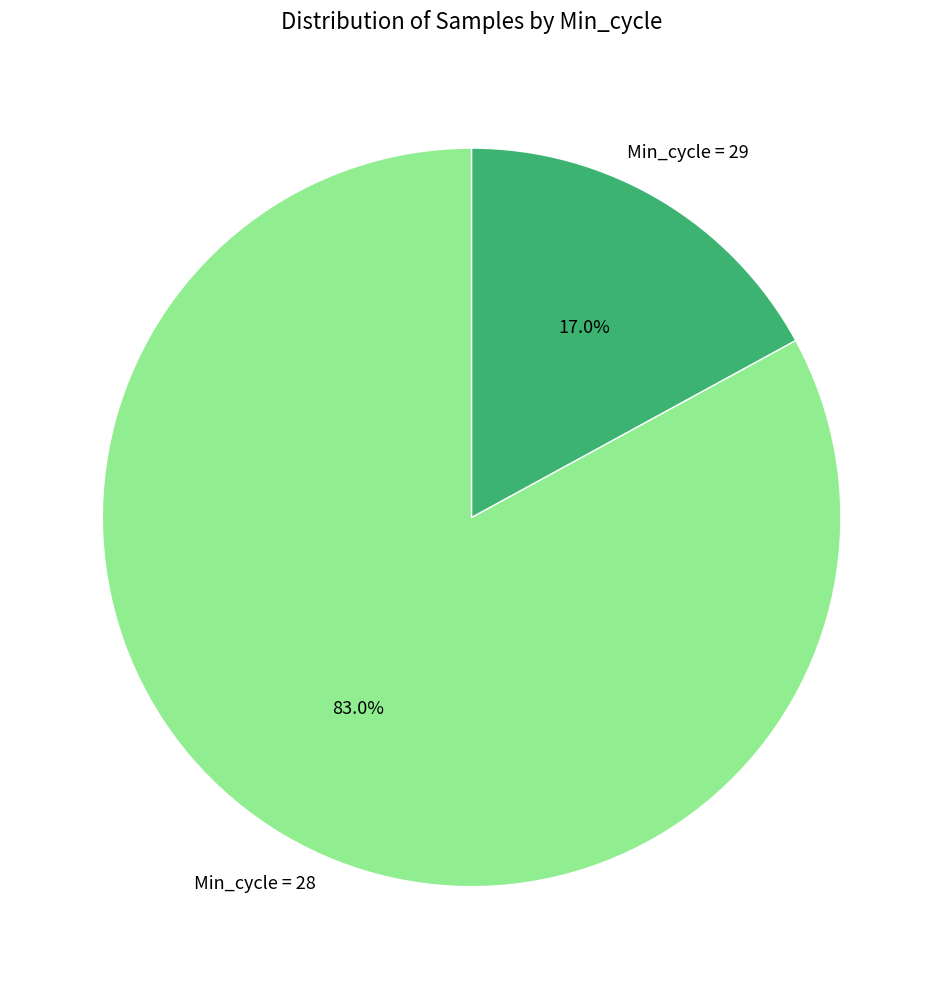

Is there a majority slice in this chart?

Yes